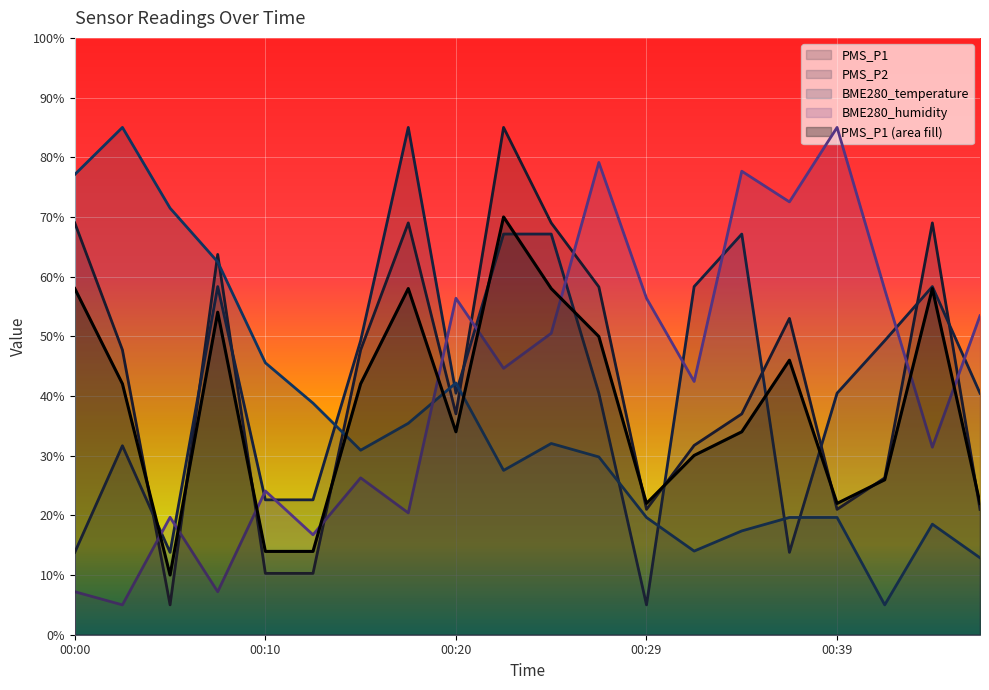

Which category has the highest value in the PMS_P1 series?

00:22